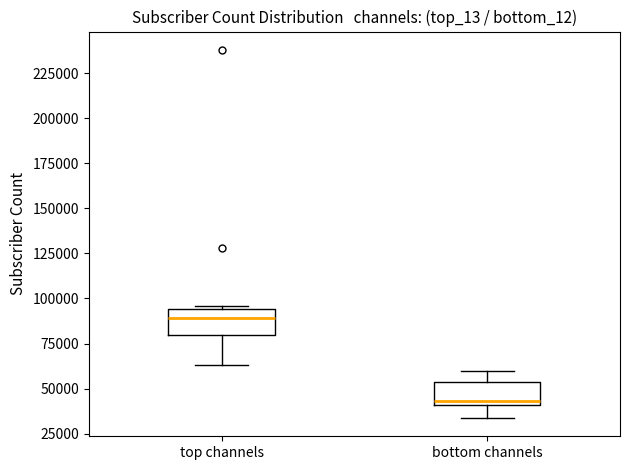

Which box has the highest median line?

top channels